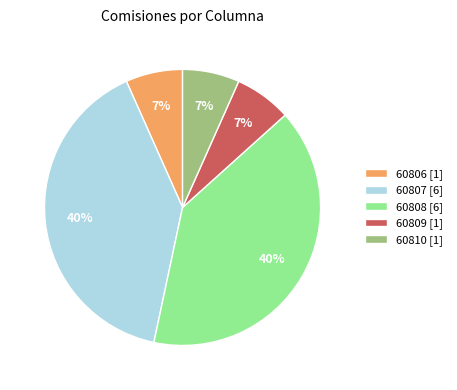

What is the ratio of the value at 60810 [1] to the value at 60806 [1]?

1.0